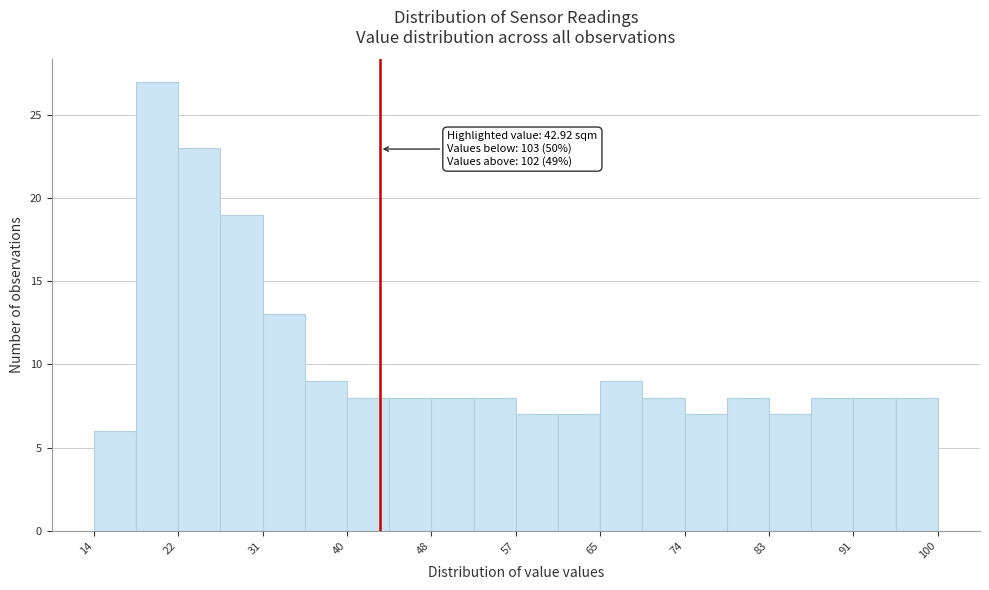

Which range on the x-axis has the tallest bar?

18 to 22